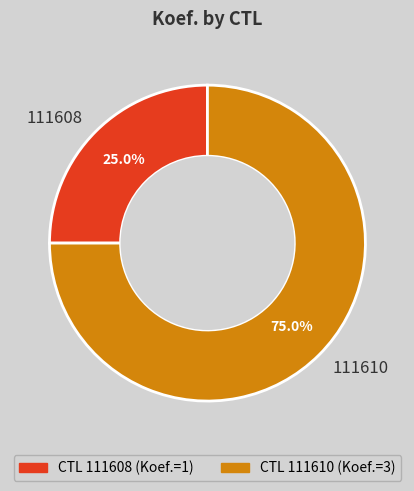

To the nearest percent, what is the difference between the 111610 and 111608 slice percentages?

50%